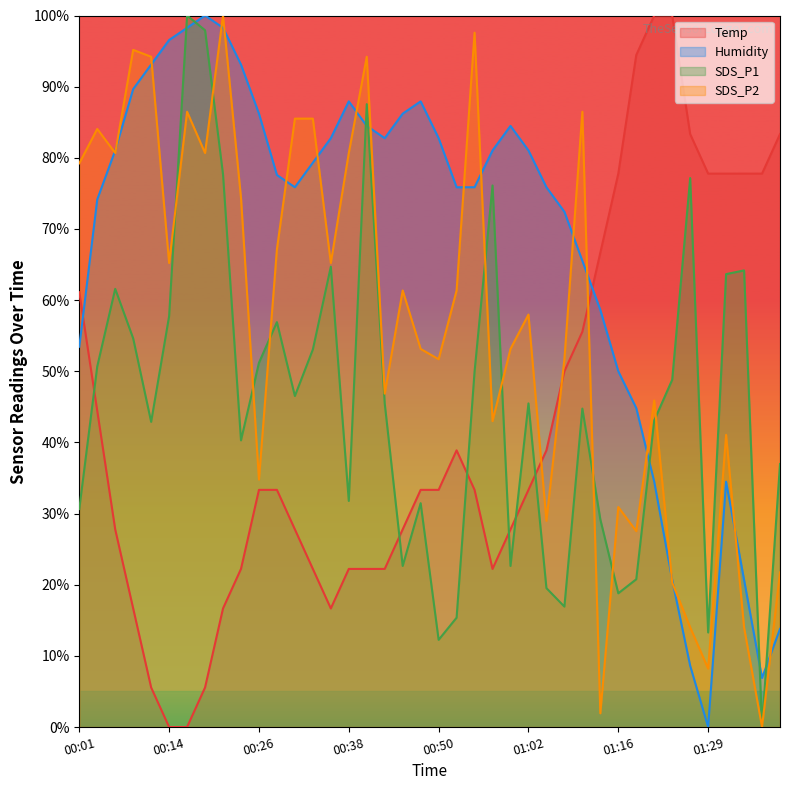

Which label corresponds to the largest value in the chart?

01:21